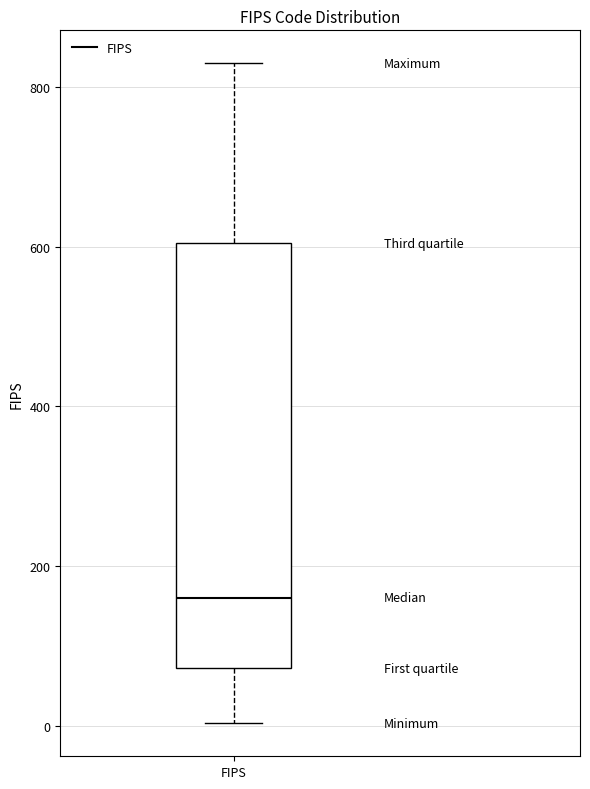

Read this box plot against the y-axis: the position of the median line, the range covered by the box, and the ends of both whiskers. The values are not printed on the chart, so give them approximately, as read against the axis.

median 160, box 80 to 600, whiskers 0 to 840